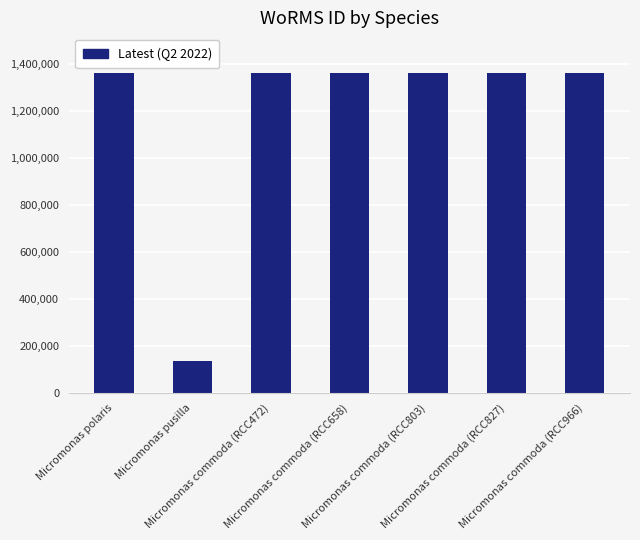

What is the smallest value displayed?

134564